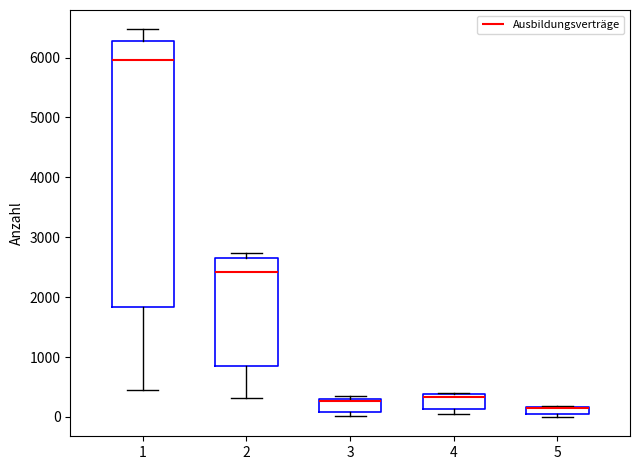

Where does the lower whisker of the box at x = 1 end on the y-axis? The values are not printed on the chart, so give them approximately, as read against the axis.

400